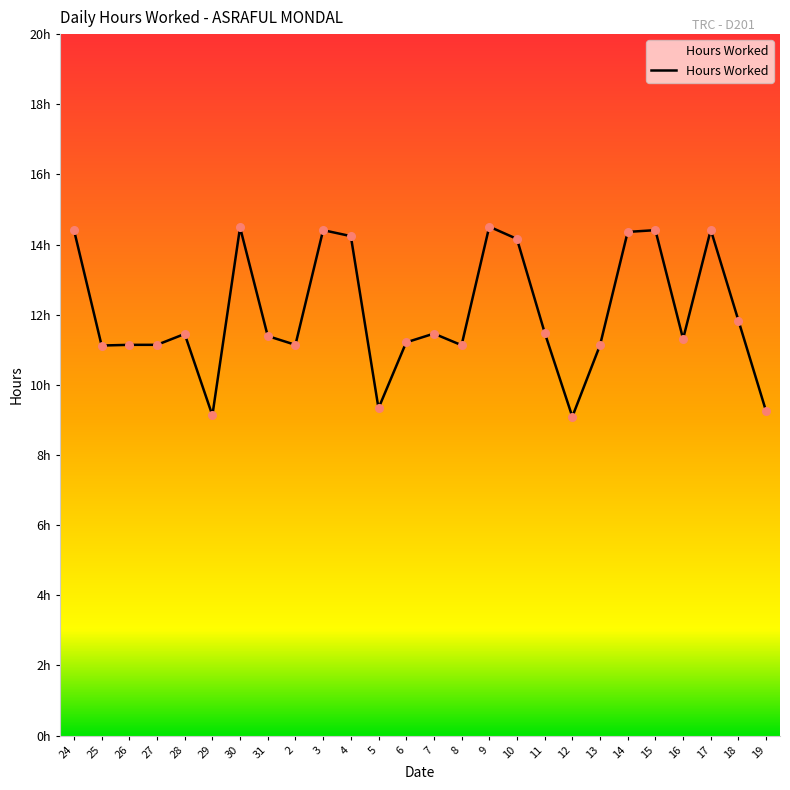

Between 8 and 16, which is larger?

16